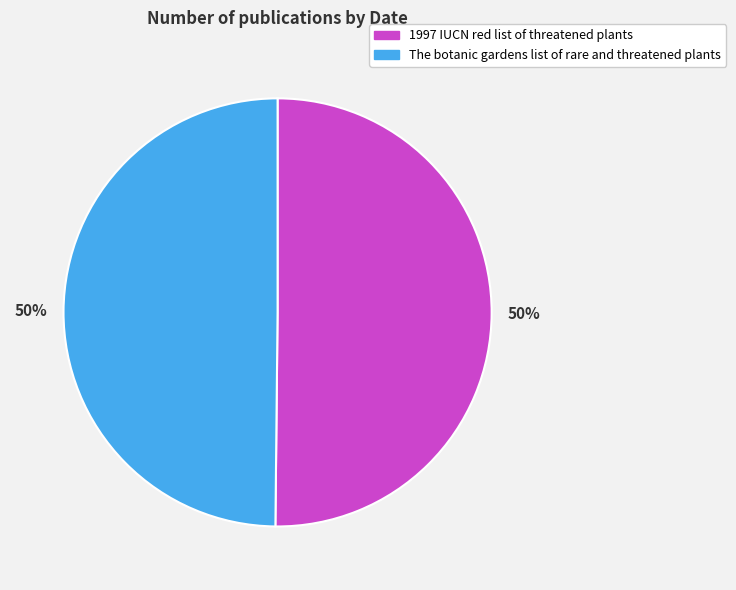

What percentage is the The botanic gardens list of rare and threatened plants slice, to the nearest percent?

50%